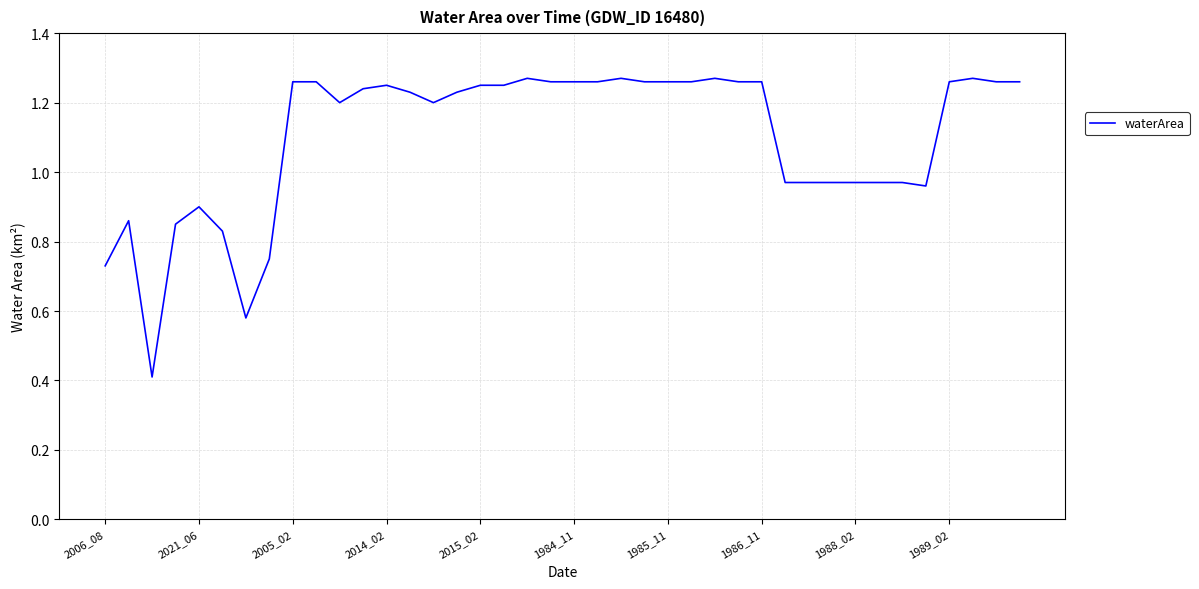

How many categories are shown in the chart?

40